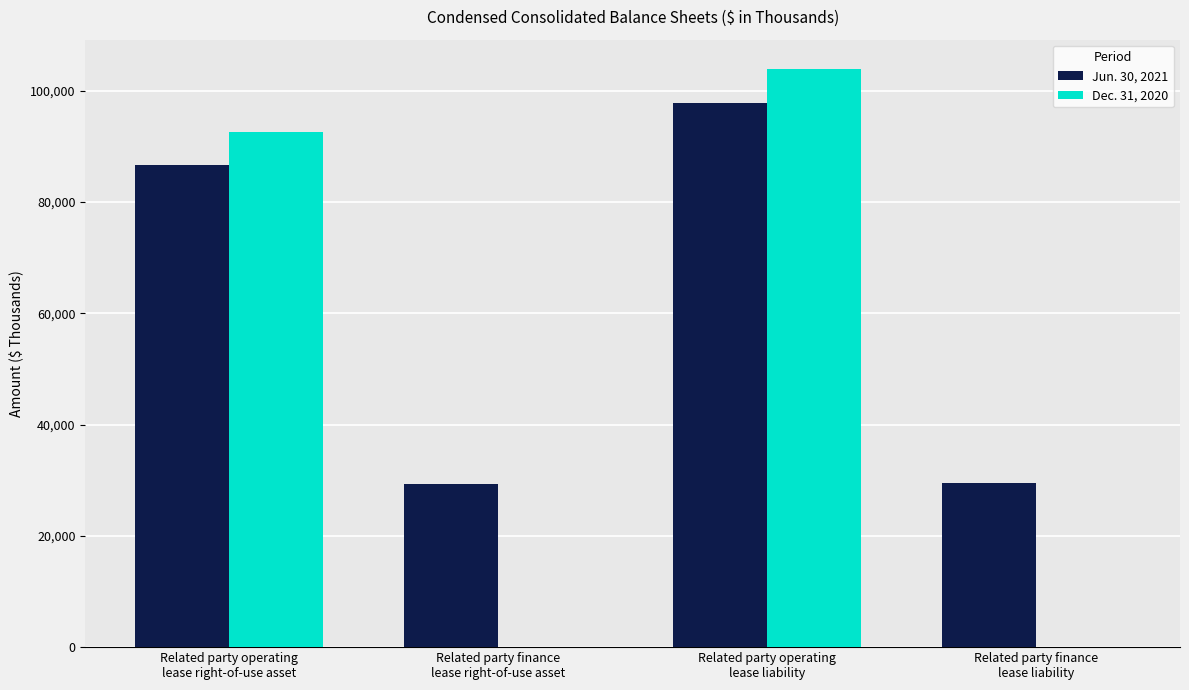

Which series has the largest total across all categories?

Jun. 30, 2021